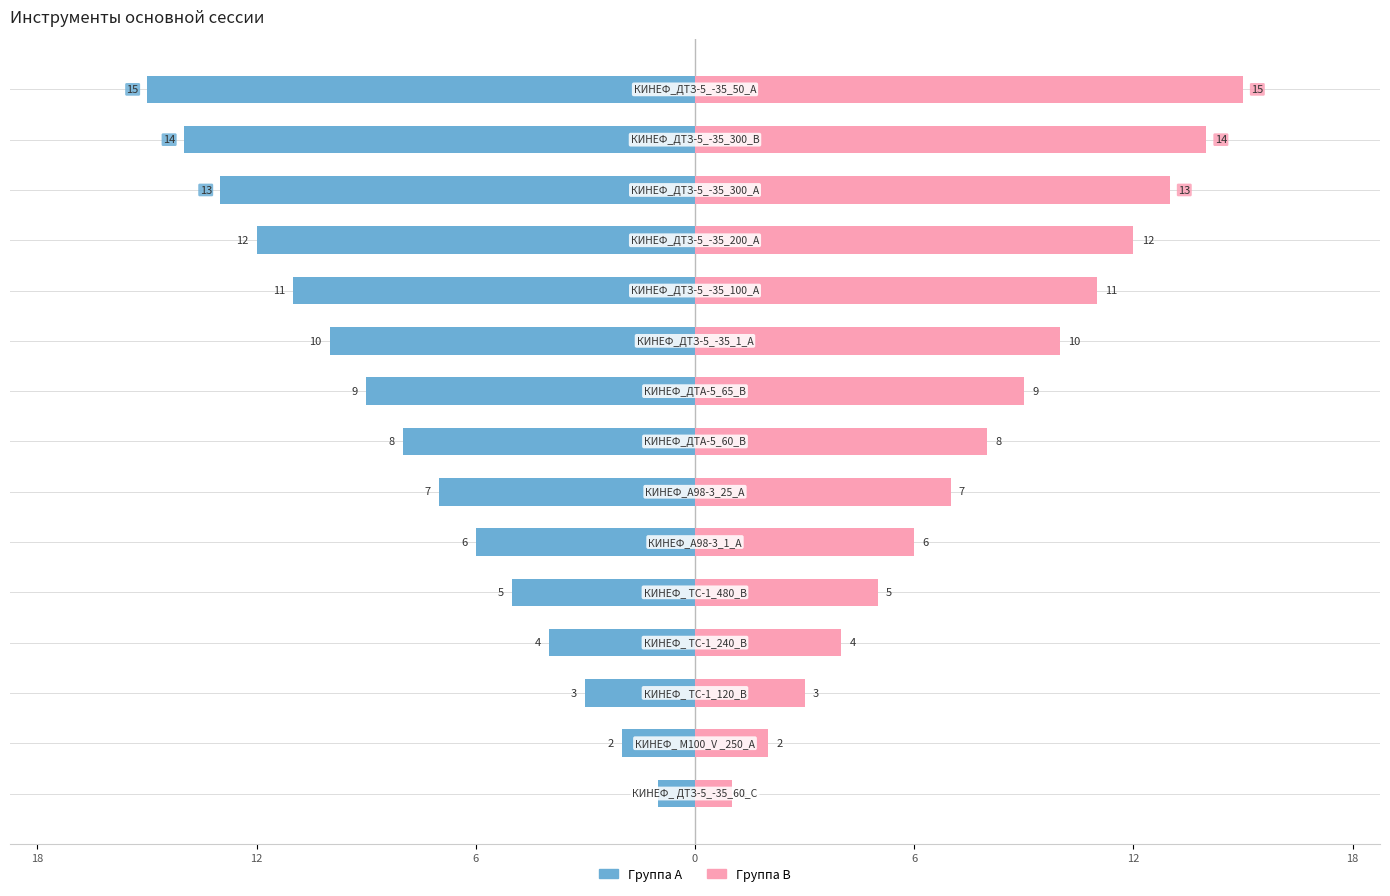

Is it true that Группа A equals -13 at 7?

False